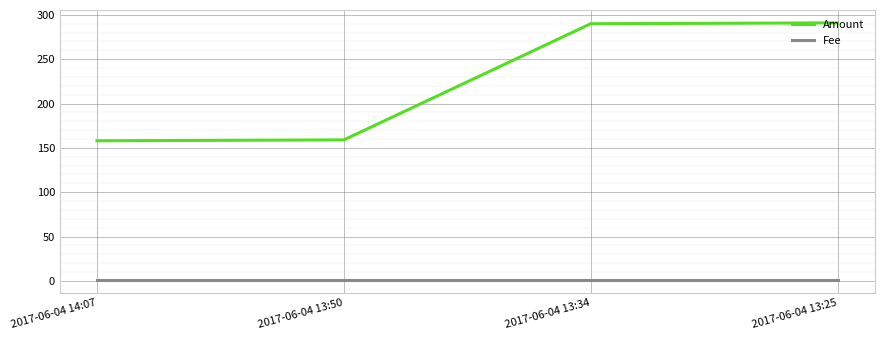

List the series in order of their overall mean, lowest first.

Fee, Amount